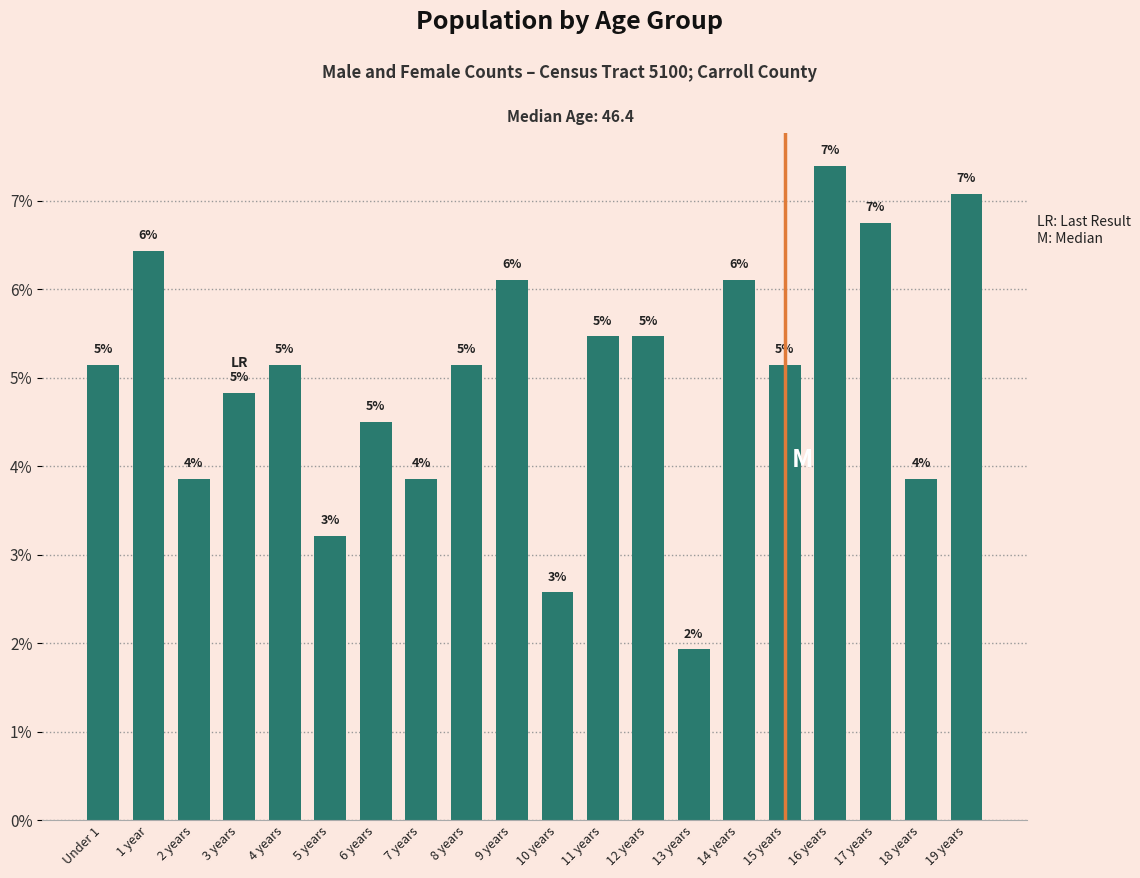

At which label is the value closest to 0?

13 years